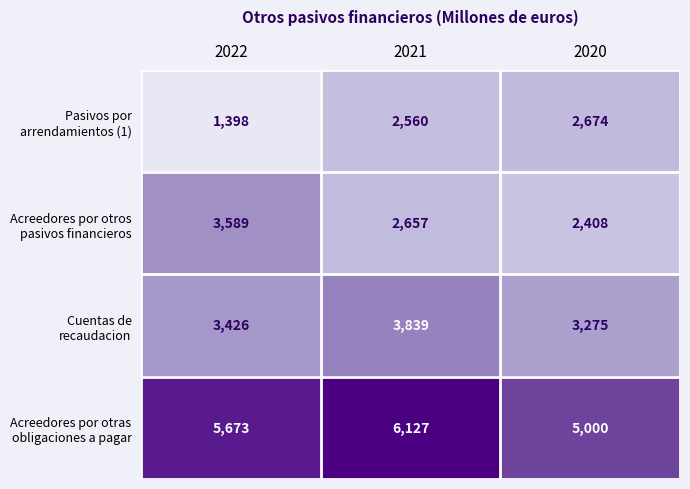

What is the spread (max minus min) of values at 2021?

3567